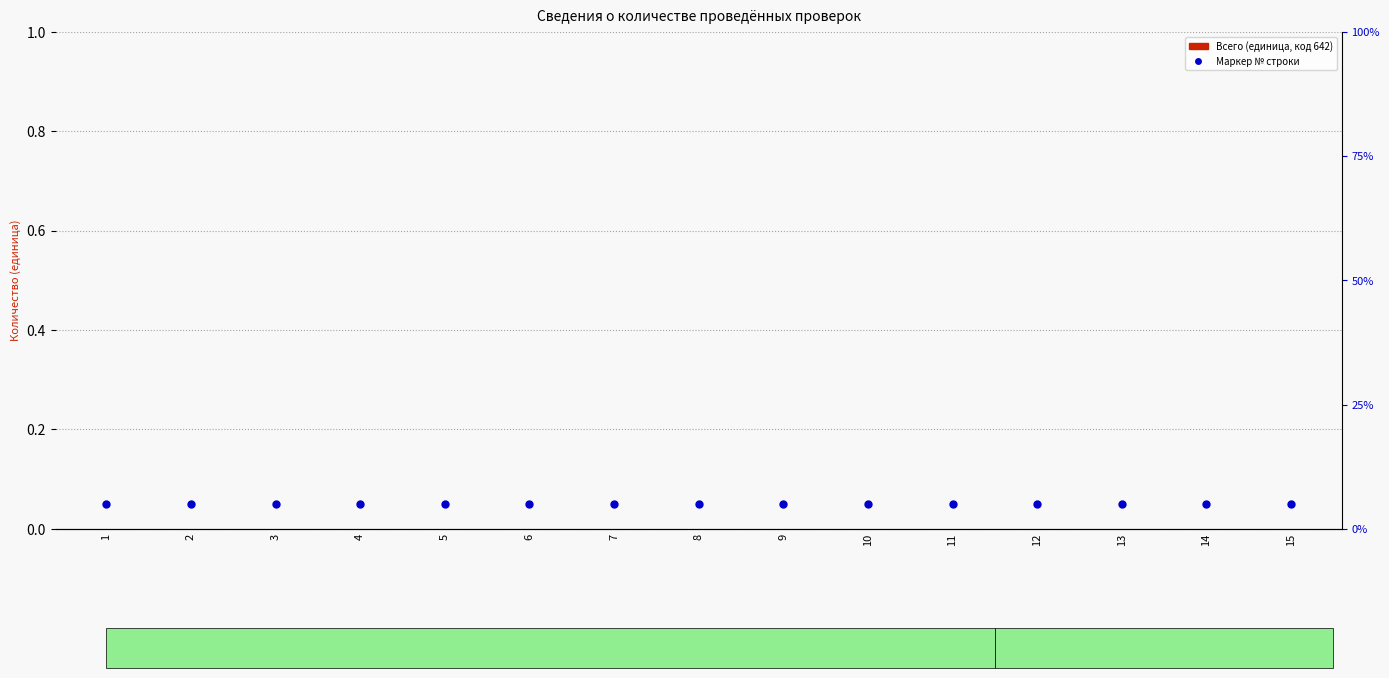

Which series has the largest total across all categories?

№ строки (маркер)